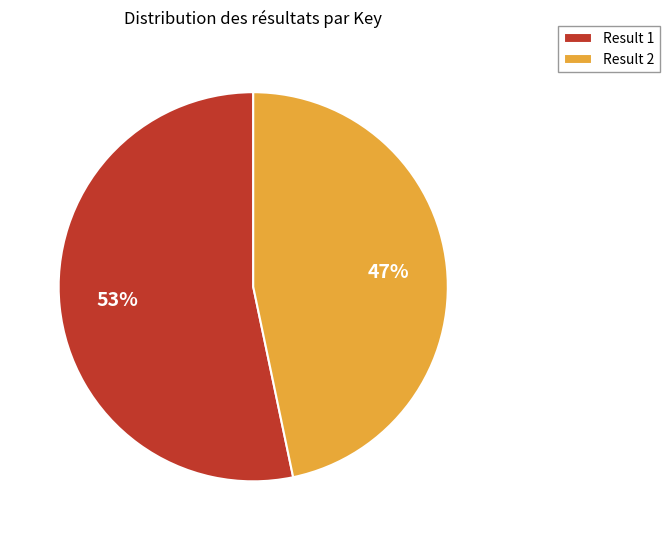

What is the largest slice in the pie chart?

Result 1